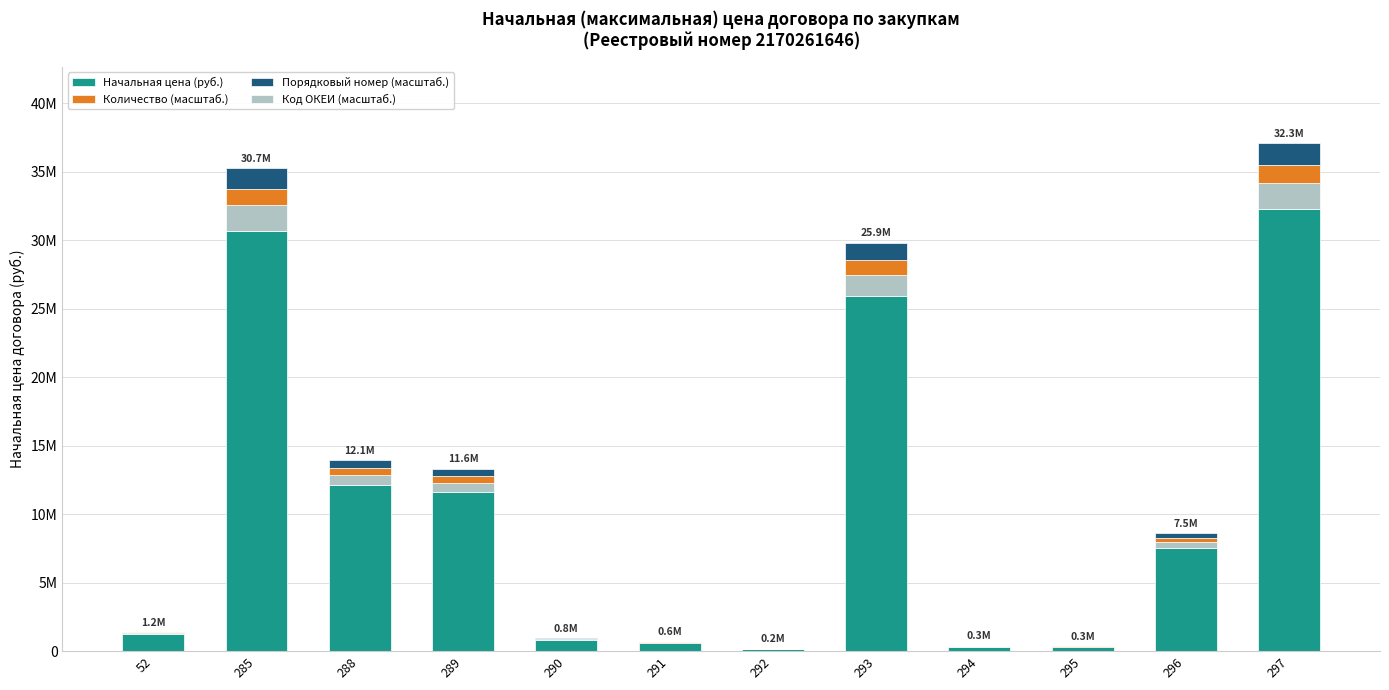

What are all the series names shown in the legend?

Начальная цена (руб.), Количество (масштаб.), Порядковый номер (масштаб.), Код ОКЕИ (масштаб.)